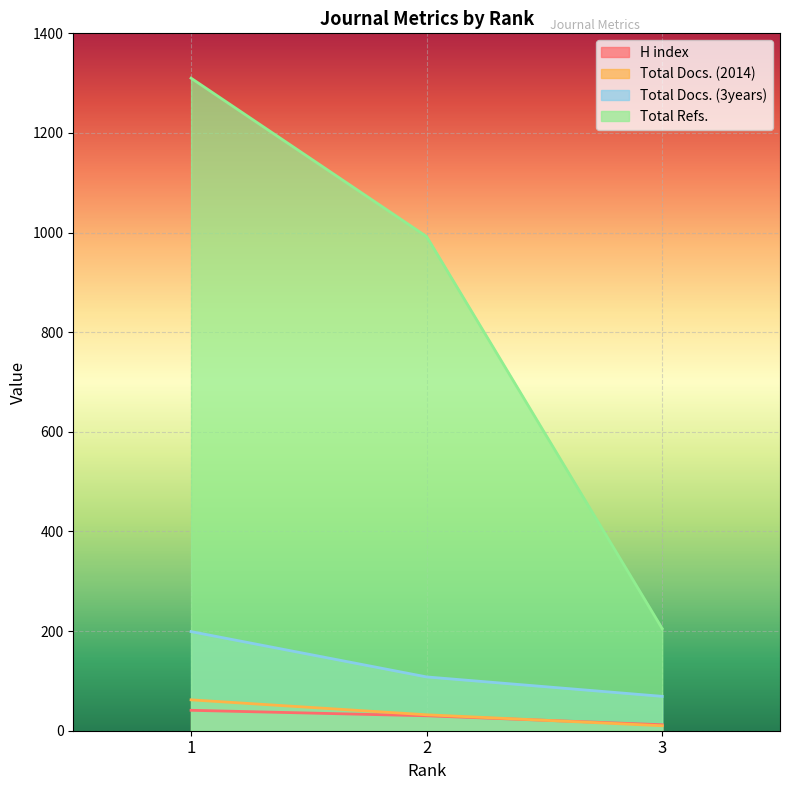

Reading left to right, transcribe all the data shown in this chart.

H index: 41	30	12
Total Docs. (2014): 62	32	10
Total Docs. (3years): 199	108	69
Total Refs.: 1310	992	205